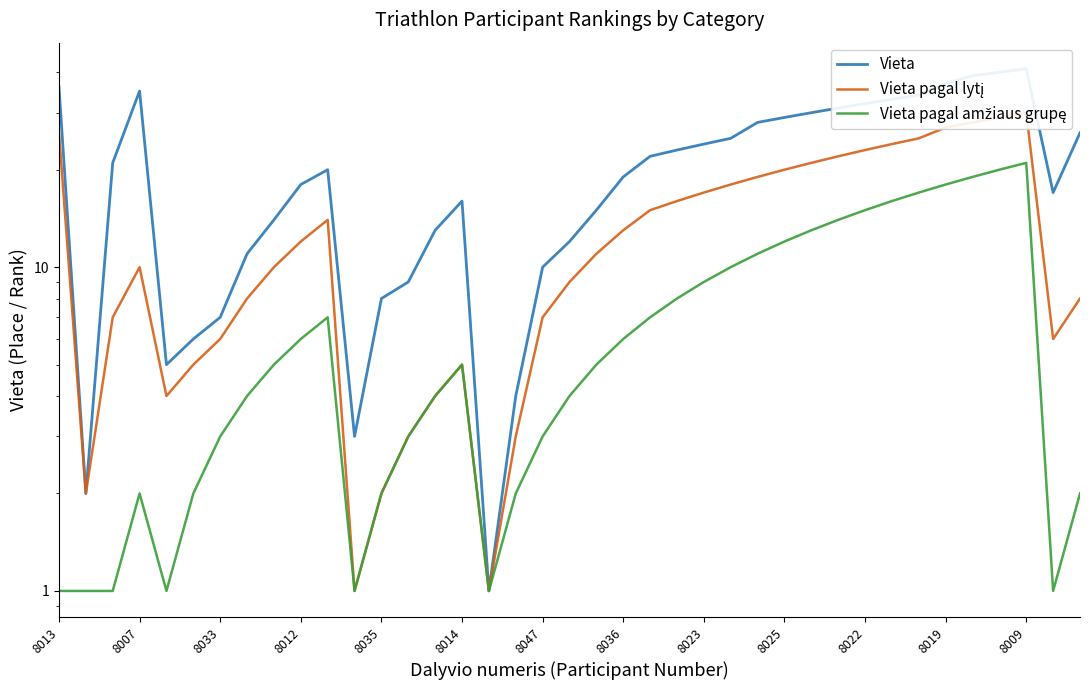

Does the chart display data point markers on the line(s)?

No